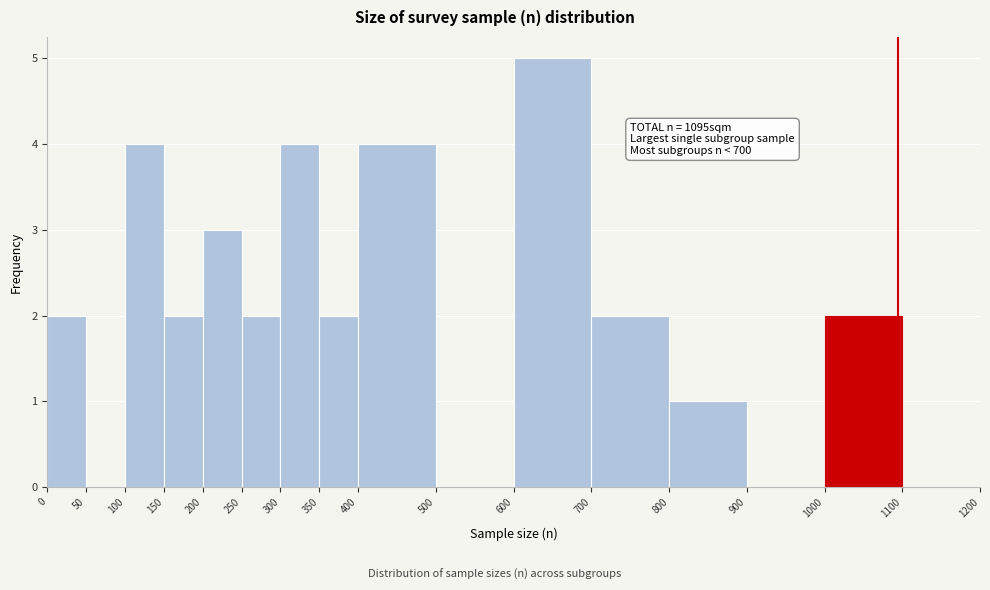

Which range on the x-axis has the tallest bar?

600 to 700